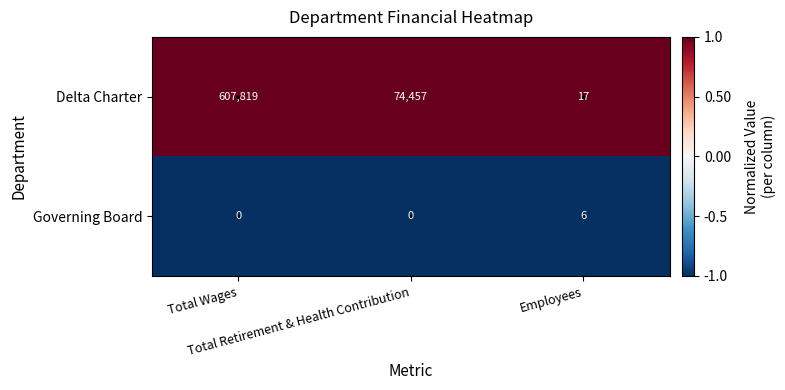

At which category is the sum across all series the highest?

Total Wages